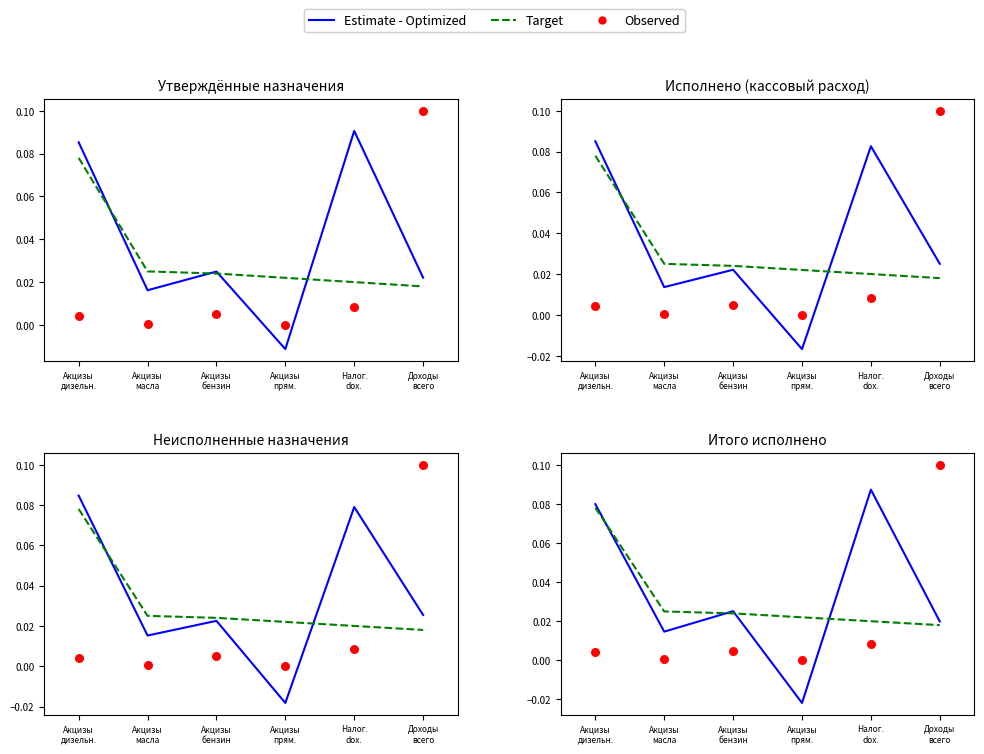

At how many categories does at least one series exceed 0?

6